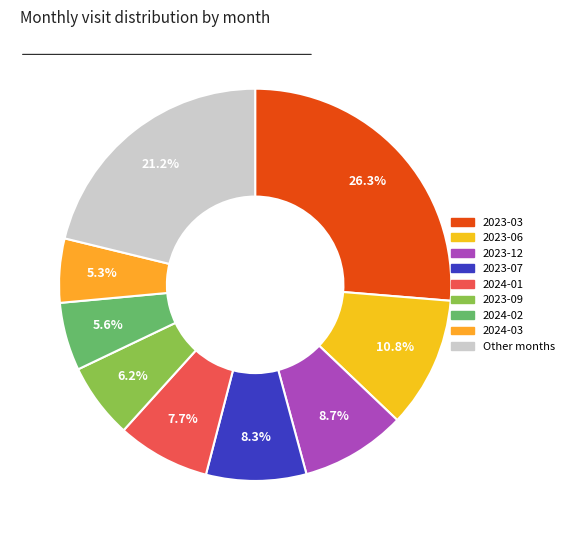

How many slices are in this pie chart?

9